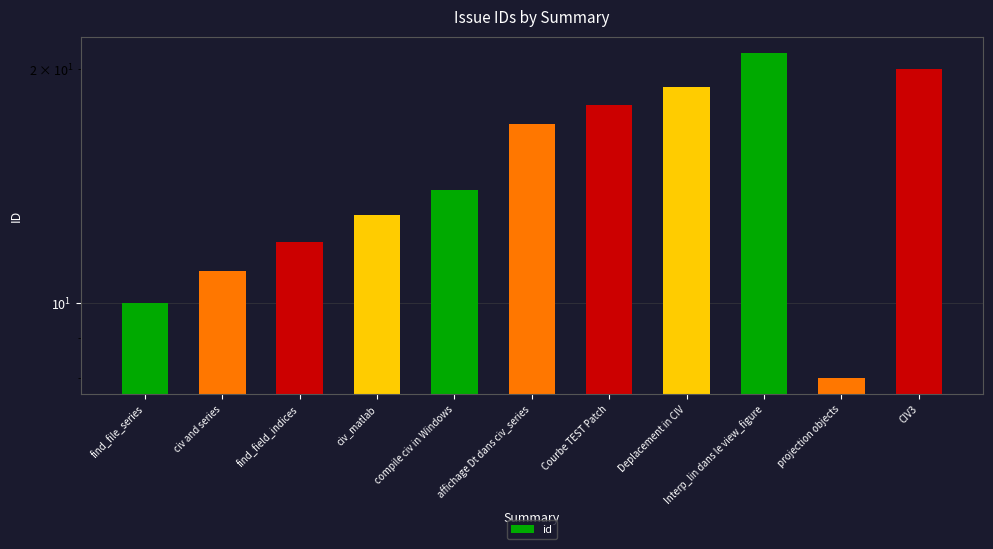

What is the average value?

15